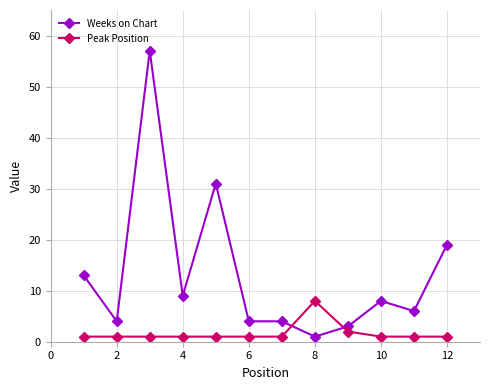

Which series has the largest total across all categories?

Weeks on Chart